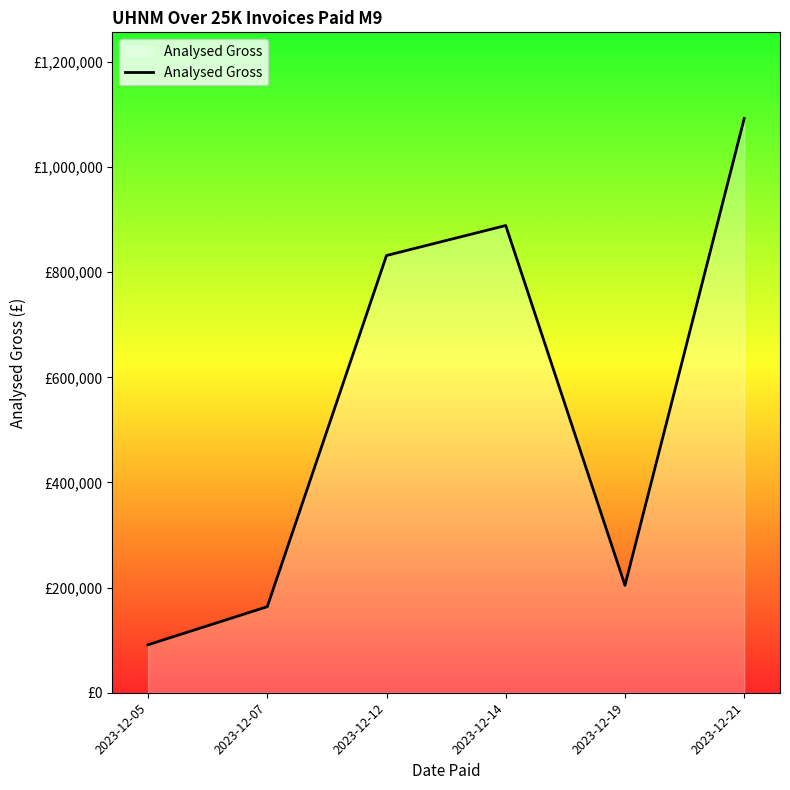

Does the chart display data point markers on the line(s)?

No